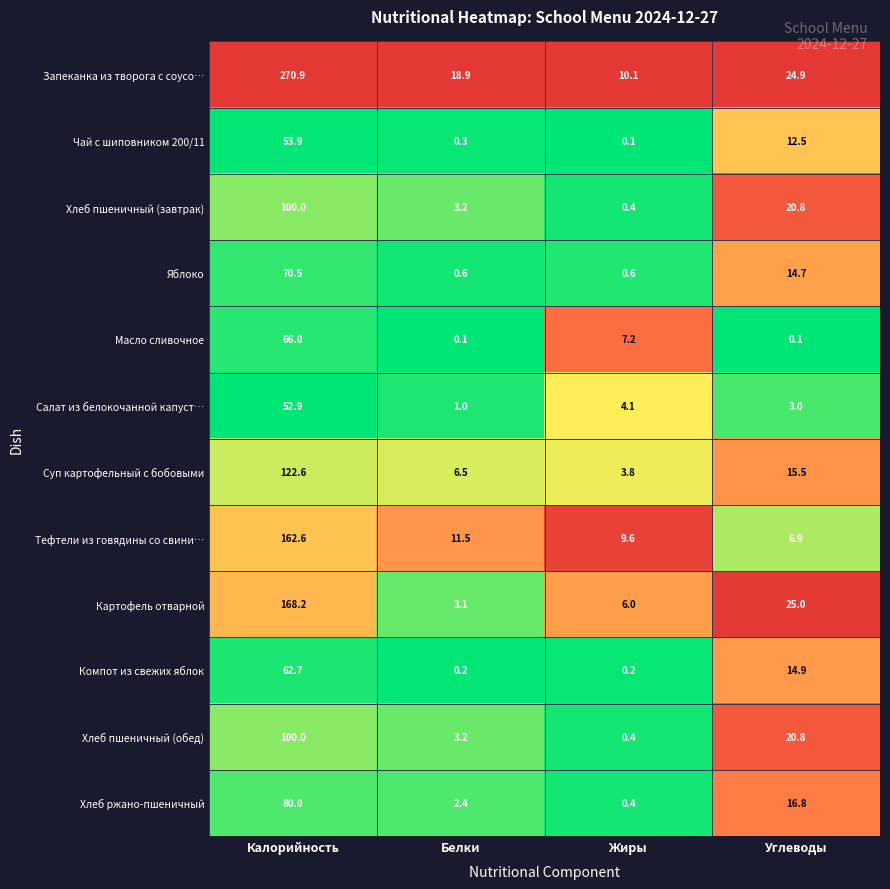

What is the spread (max minus min) of values at Жиры?

10.0